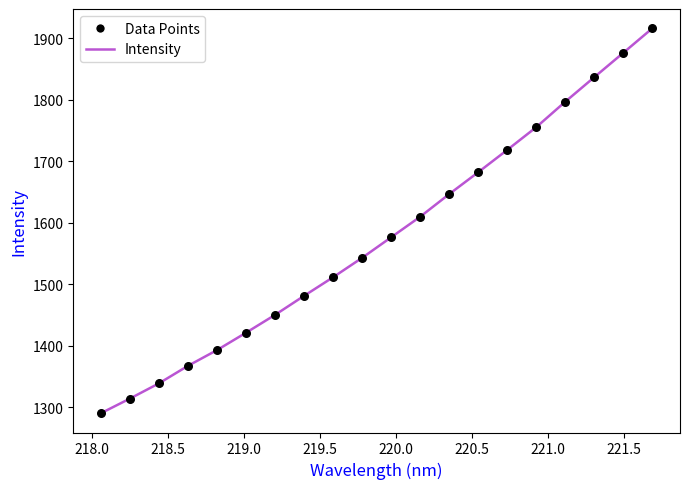

What is the difference between the maximum and minimum values?

625.9